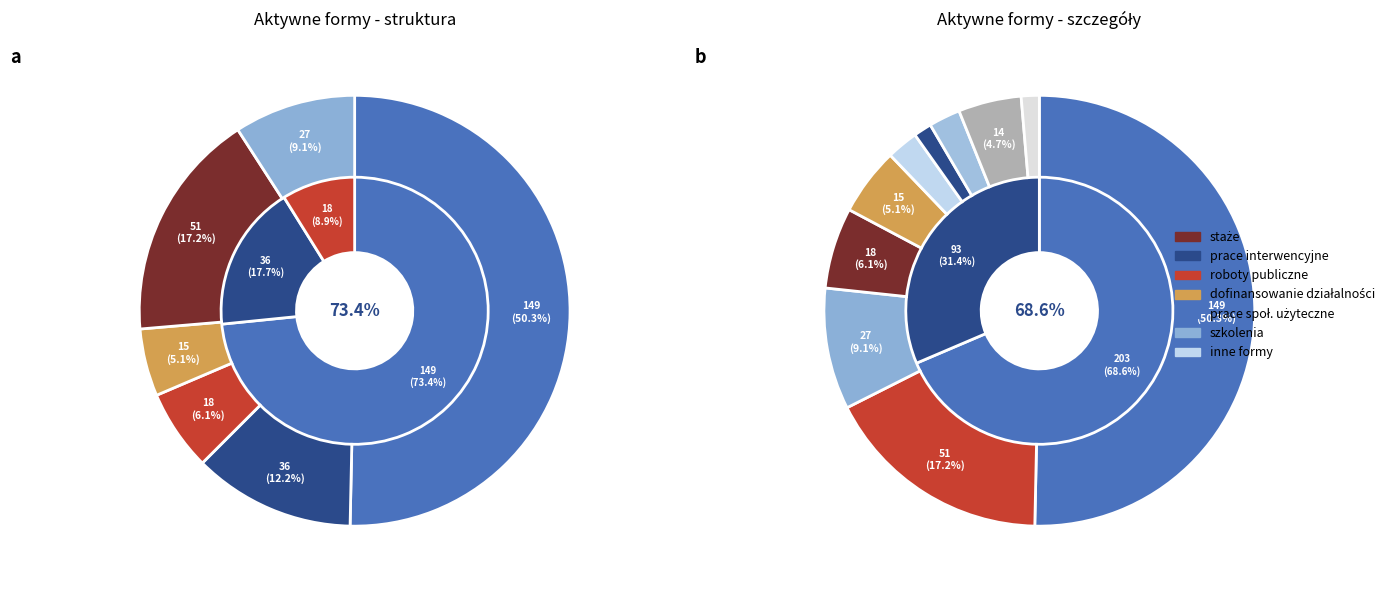

To the nearest percent, what is the average slice percentage?

7%